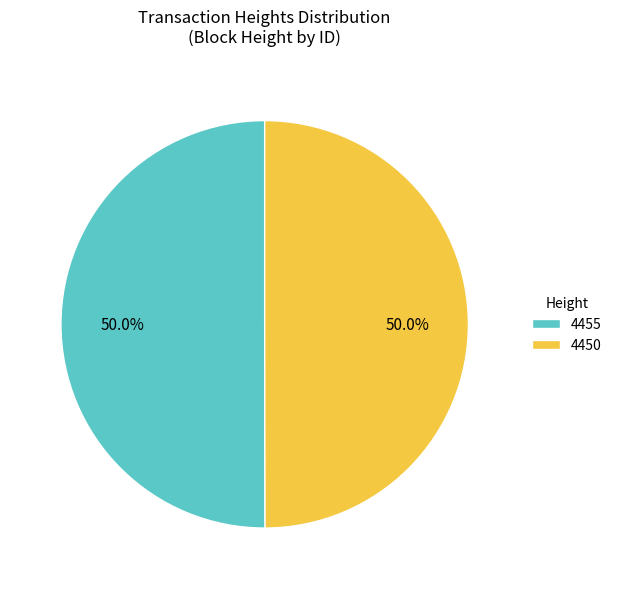

What is the ratio of the value at 4455 to the value at 4450?

1.0